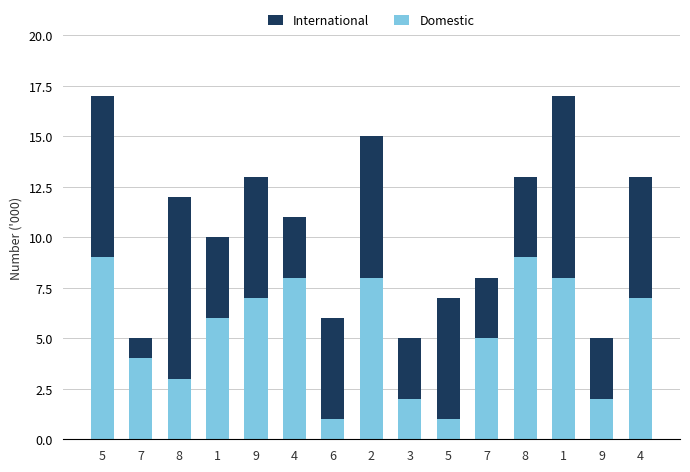

What is the value of the International bar at the 9th from the left?

3